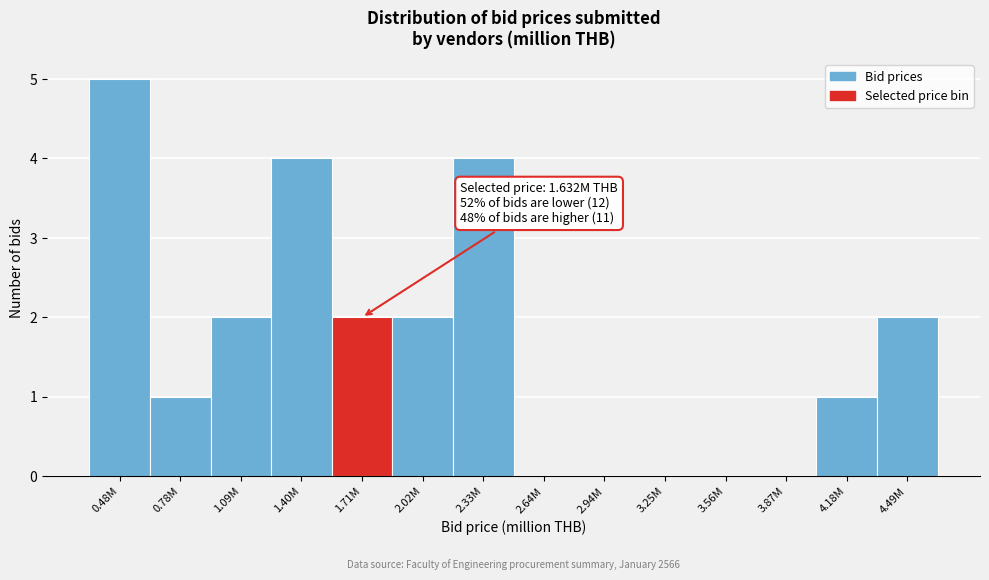

Reading left to right, what are all the values shown in this chart?

0.48M=5	0.78M=1	1.09M=2	1.40M=4	1.71M=2	2.02M=2	2.33M=4	2.64M=0	2.94M=0	3.25M=0	3.56M=0	3.87M=0	4.18M=1	4.49M=2